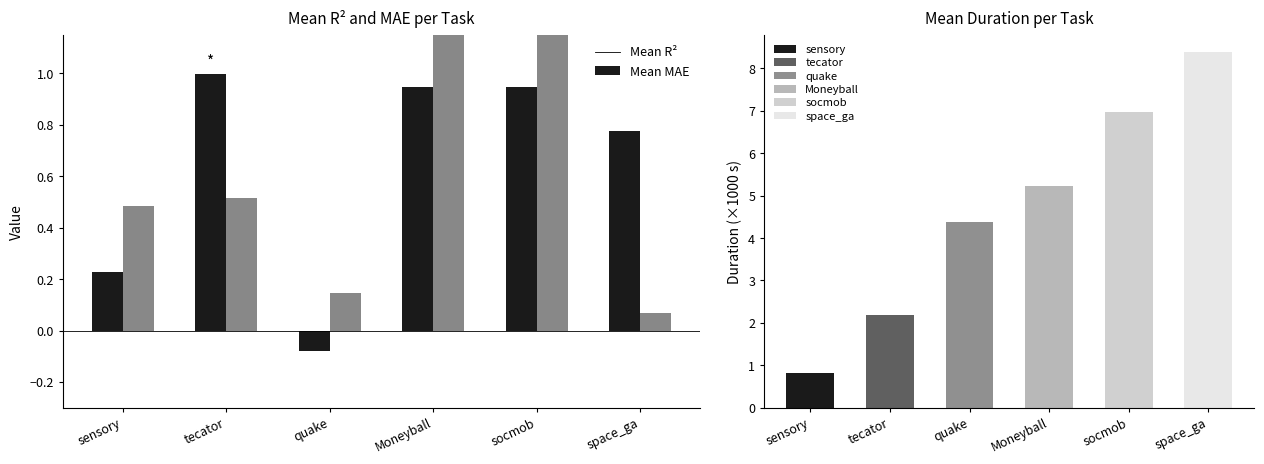

List the series in order of their peak value, highest first.

mae, r2